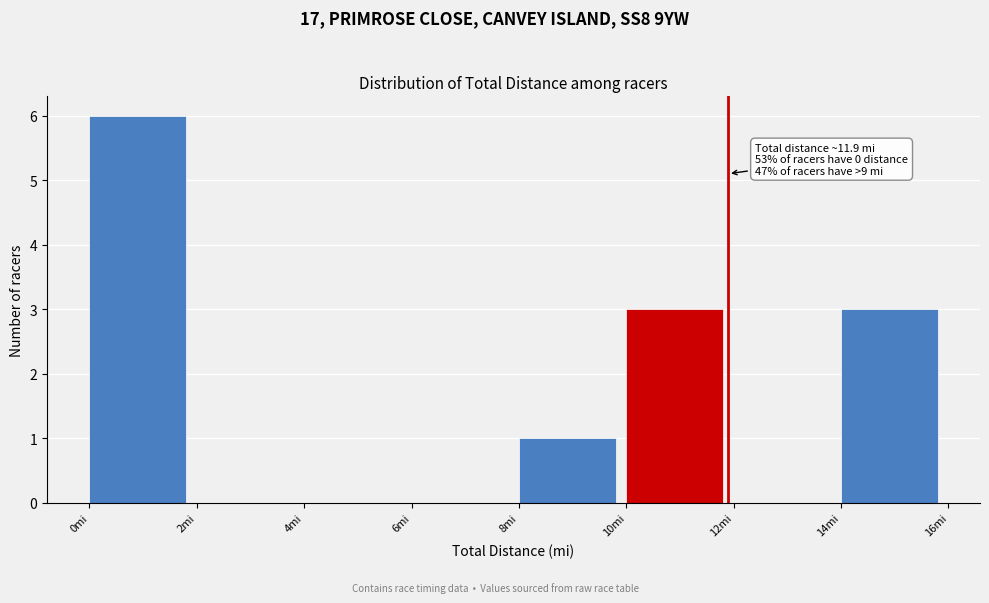

Over which range of the x-axis is the bar tallest?

0 to 2